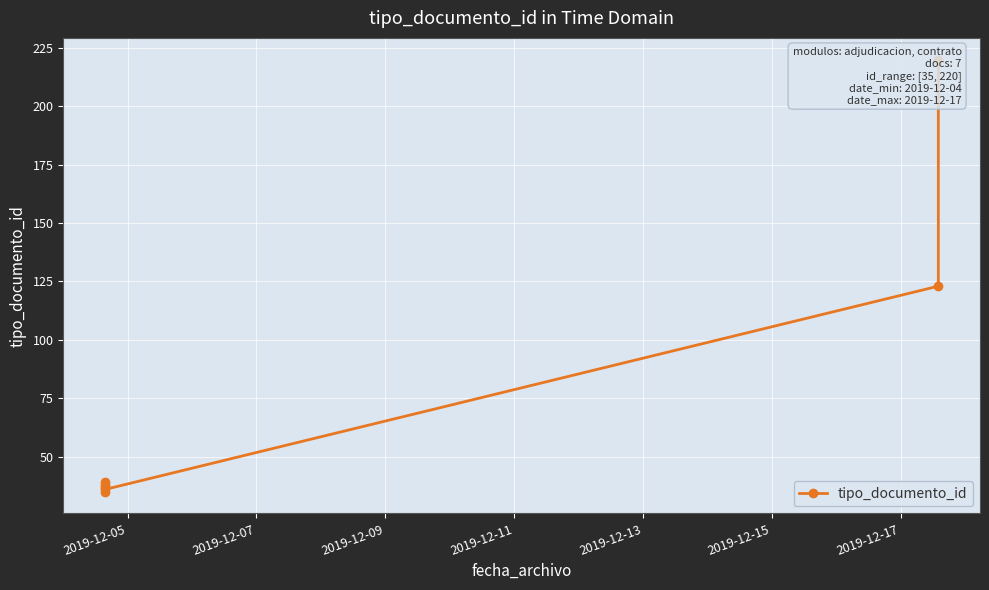

How many categories are shown in the chart?

7